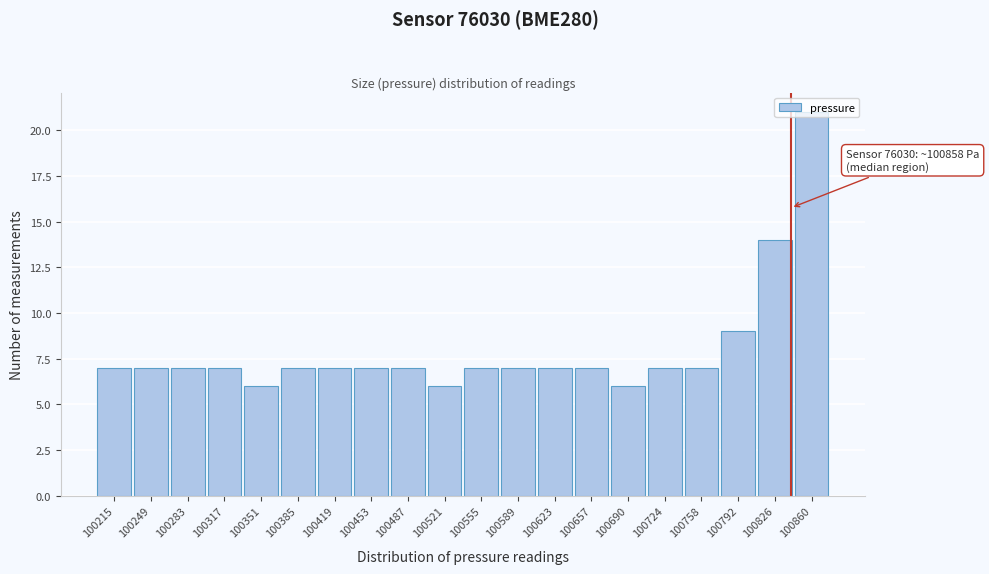

What is the change in value from 100758 to 100860?

+14